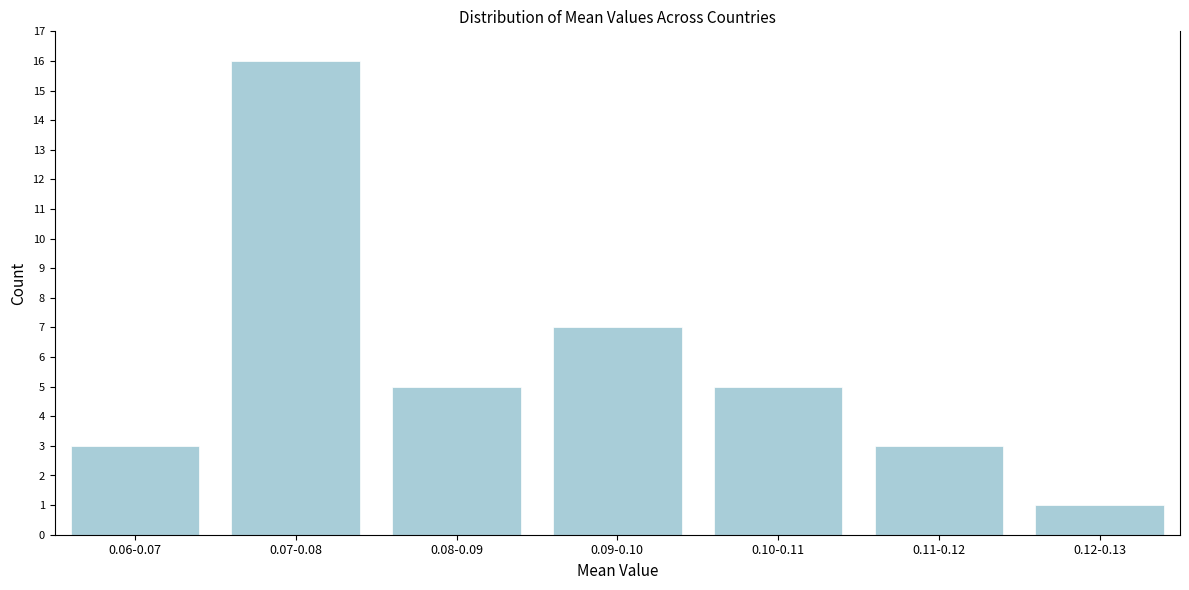

Reading left to right, what are all the values shown in this chart?

0.06-0.07=3	0.07-0.08=16	0.08-0.09=5	0.09-0.10=7	0.10-0.11=5	0.11-0.12=3	0.12-0.13=1